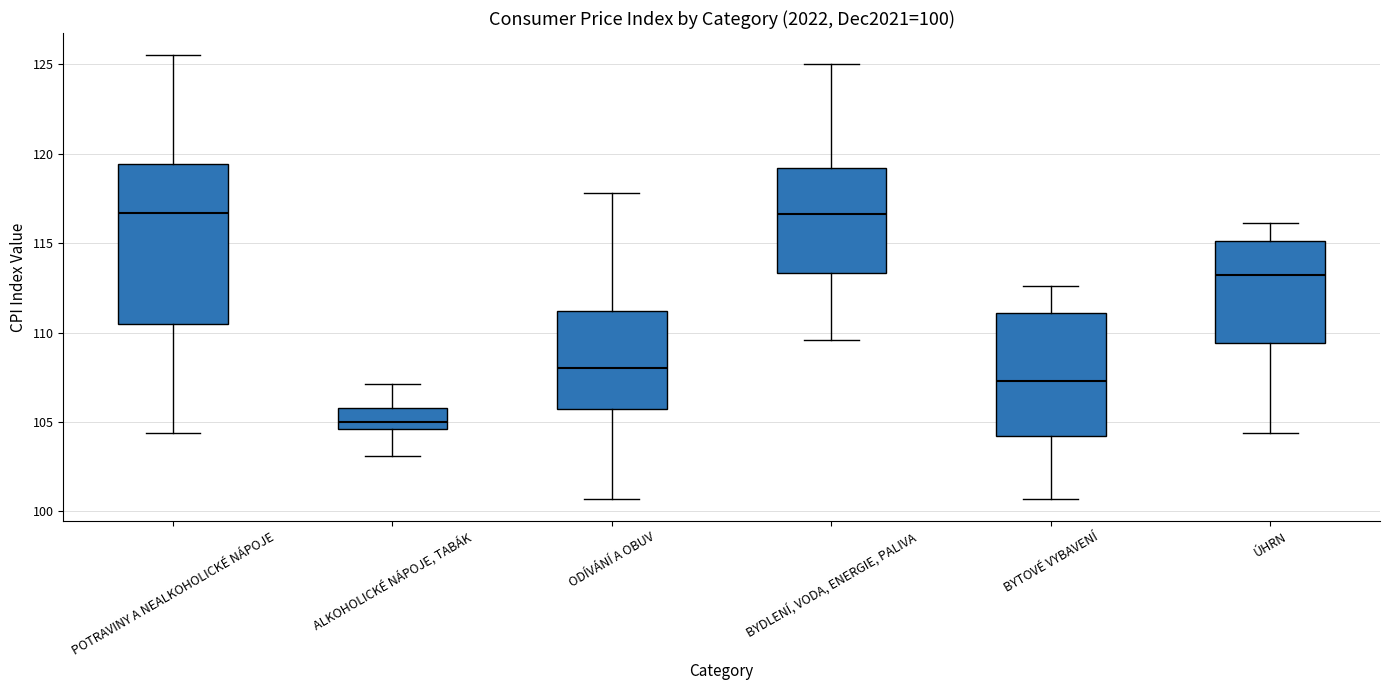

Which box is the tallest, from its lower edge to its upper edge?

POTRAVINY A NEALKOHOLICKÉ NÁPOJE